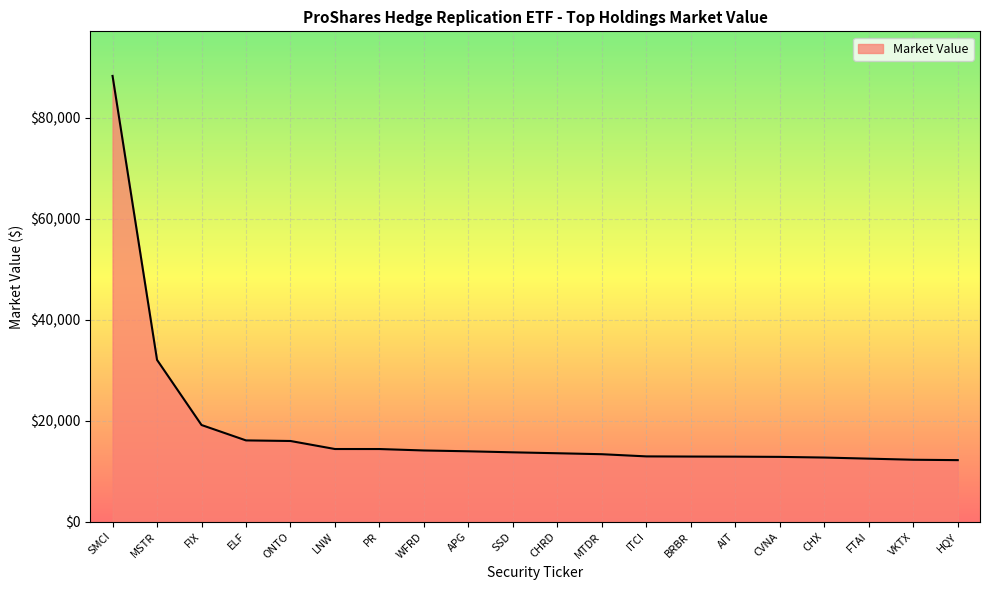

At which category does the chart reach its peak across all series?

SMCI